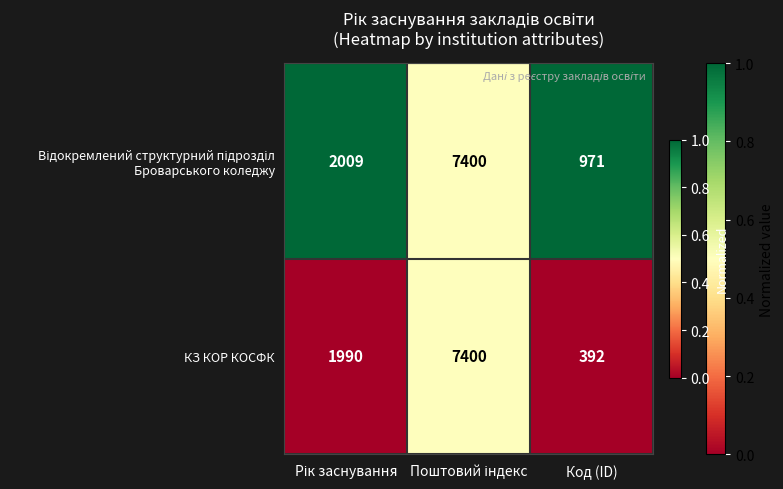

What is the total value across all series at Код (ID)?

1363